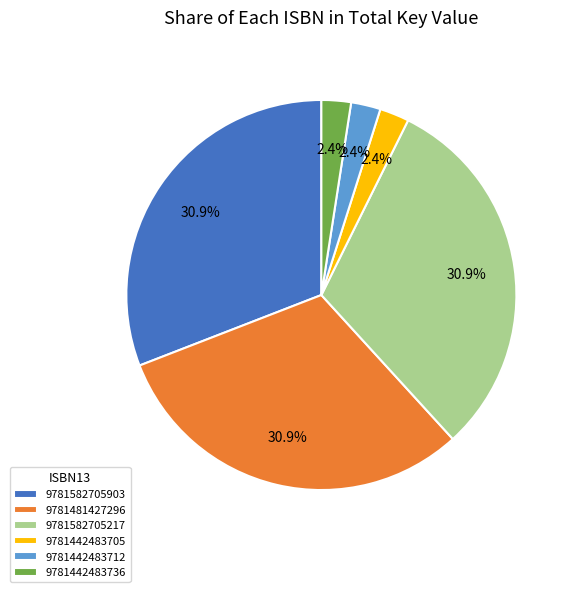

To the nearest percent, what portion does 9781442483705 represent?

2%